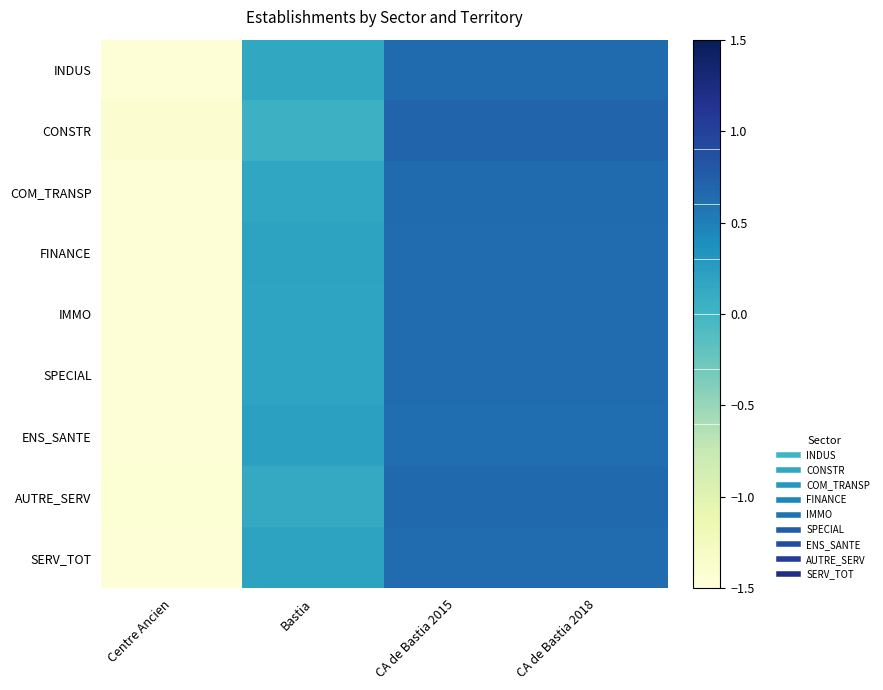

Reading right to left, what are all the values shown in this chart?

INDUS: CA de Bastia 2018=0.7	CA de Bastia 2015=0.7	Bastia=0.1	Centre Ancien=-1.5
CONSTR: CA de Bastia 2018=0.7	CA de Bastia 2015=0.7	Bastia=0.0	Centre Ancien=-1.4
COM_TRANSP: CA de Bastia 2018=0.6	CA de Bastia 2015=0.6	Bastia=0.2	Centre Ancien=-1.5
FINANCE: CA de Bastia 2018=0.6	CA de Bastia 2015=0.6	Bastia=0.2	Centre Ancien=-1.5
IMMO: CA de Bastia 2018=0.6	CA de Bastia 2015=0.6	Bastia=0.2	Centre Ancien=-1.5
SPECIAL: CA de Bastia 2018=0.6	CA de Bastia 2015=0.6	Bastia=0.2	Centre Ancien=-1.5
ENS_SANTE: CA de Bastia 2018=0.6	CA de Bastia 2015=0.6	Bastia=0.2	Centre Ancien=-1.5
AUTRE_SERV: CA de Bastia 2018=0.7	CA de Bastia 2015=0.7	Bastia=0.1	Centre Ancien=-1.5
SERV_TOT: CA de Bastia 2018=0.6	CA de Bastia 2015=0.6	Bastia=0.2	Centre Ancien=-1.5